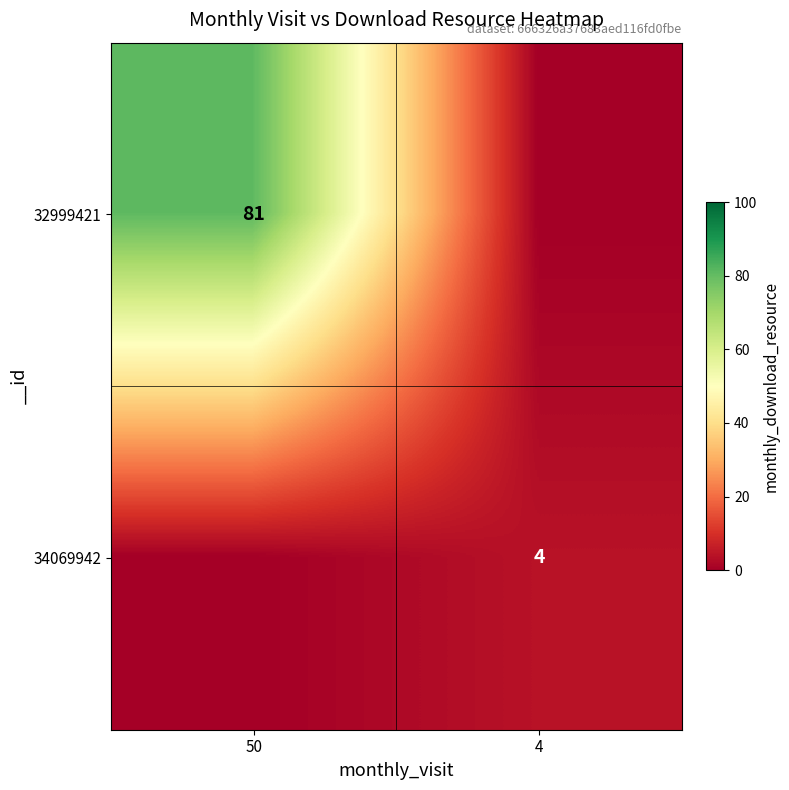

Is the value of 32999421 at 50 greater than the value of 34069942 at 4?

Yes